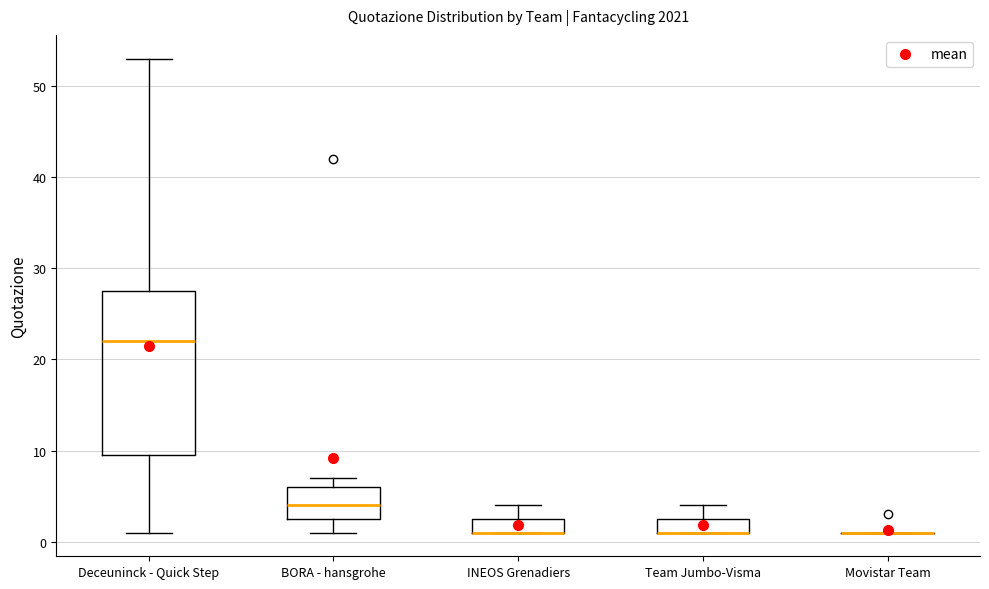

Comparing the boxes themselves (not the whiskers), which one is the tallest?

Deceuninck - Quick Step